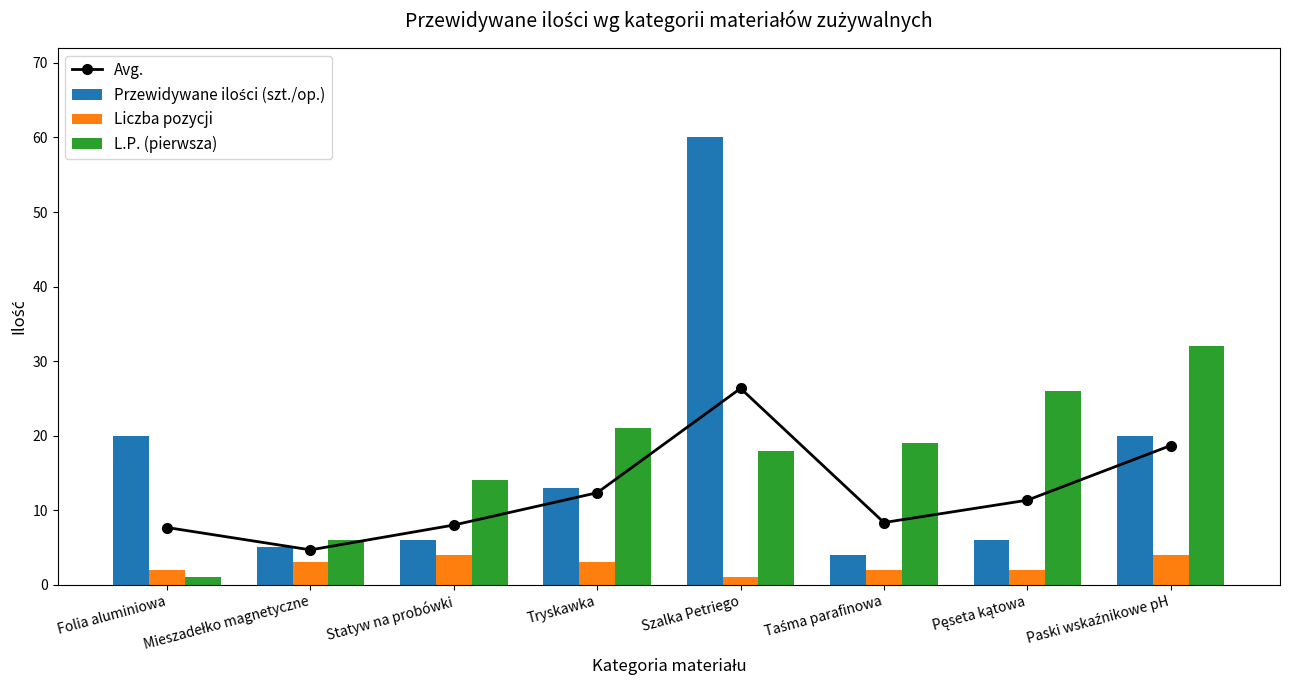

How many distinct data groups are displayed?

4